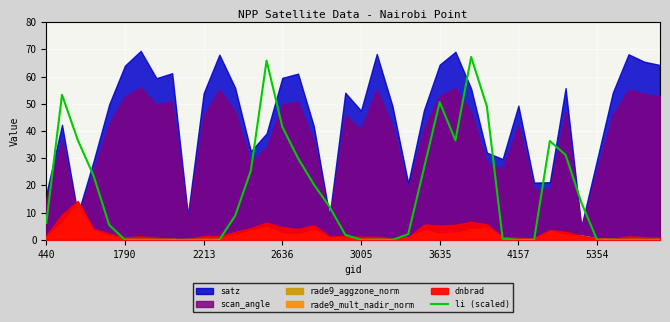

At which label does the data first exceed 5?

440